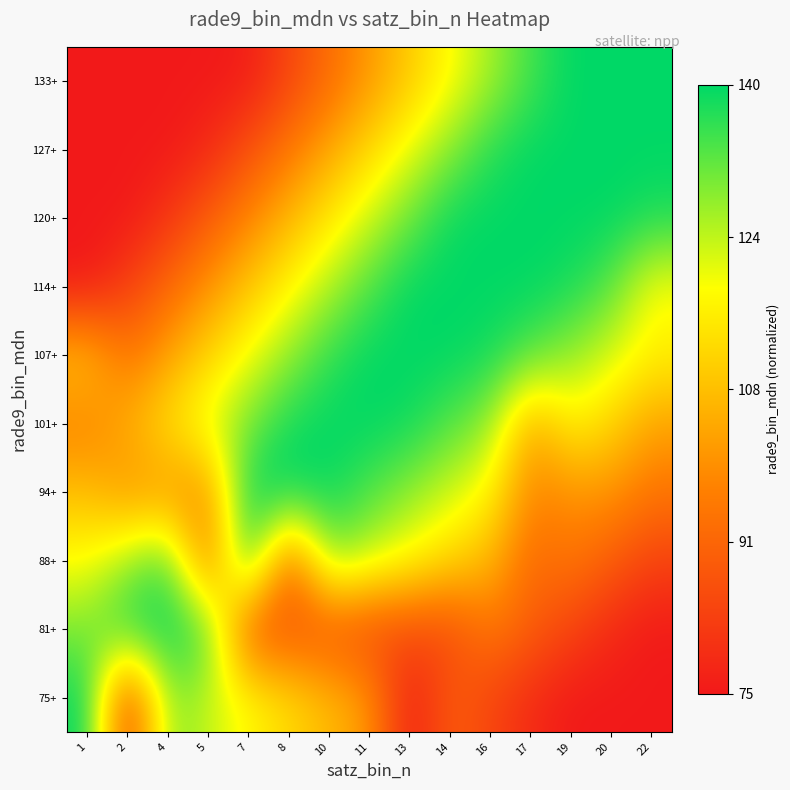

Reading left to right, extract all data points from this chart.

75+: 1=1.0	2=0.1	4=0.8	5=0.7	7=0.7	8=0.6	10=0.5	11=0.4	13=0.0	14=0.2	16=0.1	17=0.1	19=0.0	20=0.0	22=0.0
81+: 1=0.8	2=1.0	4=1.0	5=0.9	7=0.2	8=0.2	10=0.2	11=0.2	13=0.2	14=0.2	16=0.3	17=0.2	19=0.1	20=0.1	22=0.0
88+: 1=0.7	2=0.8	4=0.9	5=0.3	7=1.0	8=0.2	10=0.8	11=0.7	13=0.6	14=0.6	16=0.5	17=0.3	19=0.3	20=0.2	22=0.1
94+: 1=0.5	2=0.4	4=0.4	5=0.4	7=1.0	8=1.0	10=1.0	11=0.9	13=0.8	14=0.7	16=0.6	17=0.3	19=0.4	20=0.4	22=0.3
101+: 1=0.3	2=0.5	4=0.6	5=0.7	7=0.8	8=1.0	10=1.0	11=1.0	13=1.0	14=0.9	16=0.8	17=0.4	19=0.6	20=0.6	22=0.4
107+: 1=0.5	2=0.3	4=0.4	5=0.6	7=0.7	8=0.8	10=0.9	11=1.0	13=1.0	14=1.0	16=1.0	17=0.9	19=0.8	20=0.7	22=0.6
114+: 1=0.0	2=0.1	4=0.3	5=0.4	7=0.5	8=0.6	10=0.8	11=0.9	13=1.0	14=1.0	16=1.0	17=1.0	19=1.0	20=0.9	22=0.7
120+: 1=0.0	2=0.0	4=0.1	5=0.2	7=0.3	8=0.5	10=0.6	11=0.7	13=0.9	14=1.0	16=1.0	17=1.0	19=1.0	20=1.0	22=1.0
127+: 1=0.0	2=0.0	4=0.0	5=0.1	7=0.2	8=0.3	10=0.4	11=0.6	13=0.7	14=0.8	16=1.0	17=1.0	19=1.0	20=1.0	22=1.0
133+: 1=0.0	2=0.0	4=0.0	5=0.0	7=0.0	8=0.1	10=0.3	11=0.4	13=0.5	14=0.7	16=0.8	17=0.9	19=1.0	20=1.0	22=1.0